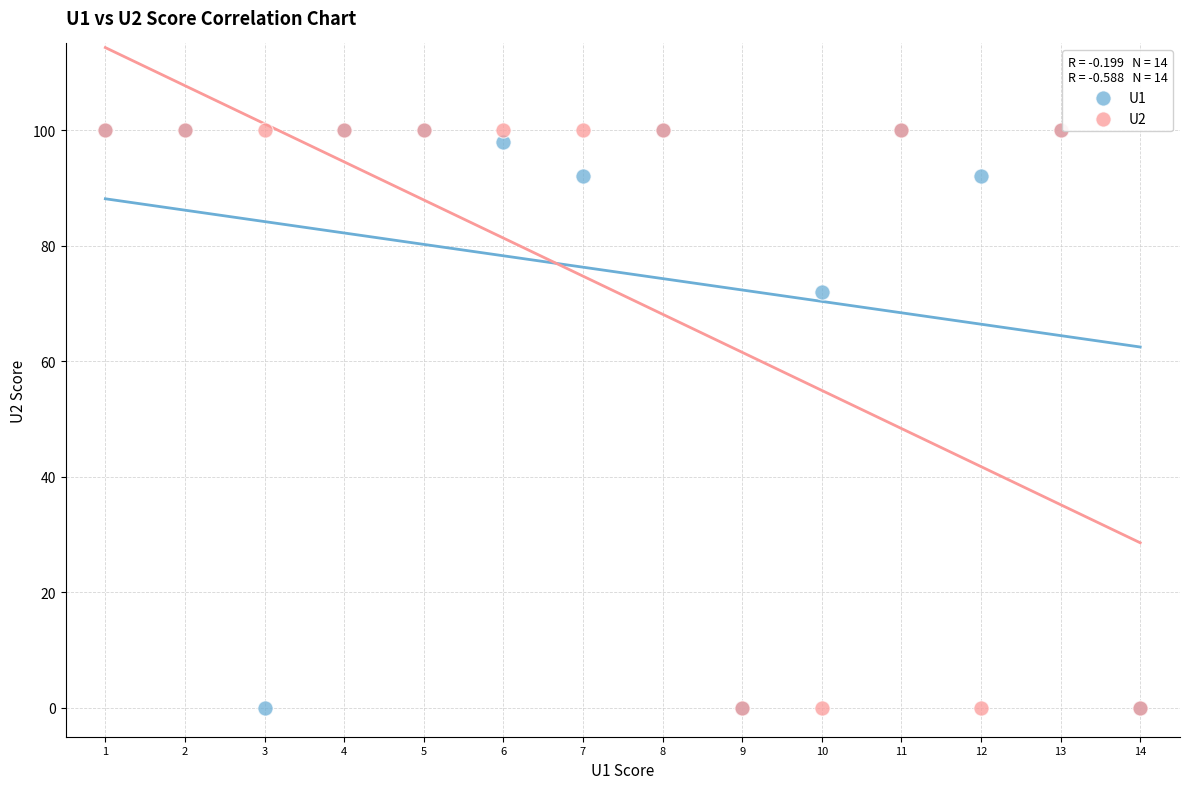

Across all series, what Y value is closest to 50?

72